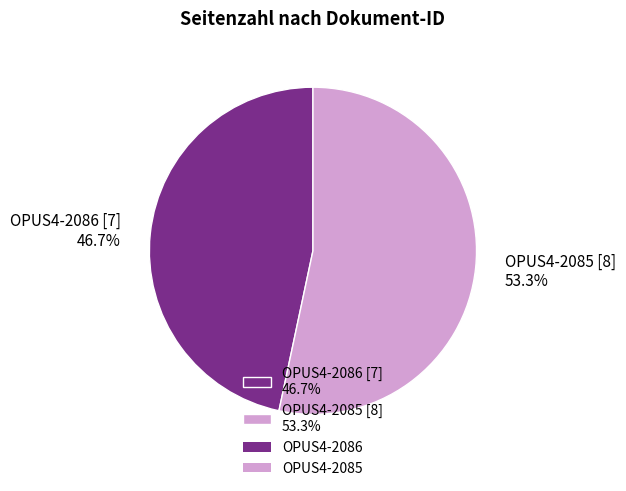

How many slices are in this pie chart?

2